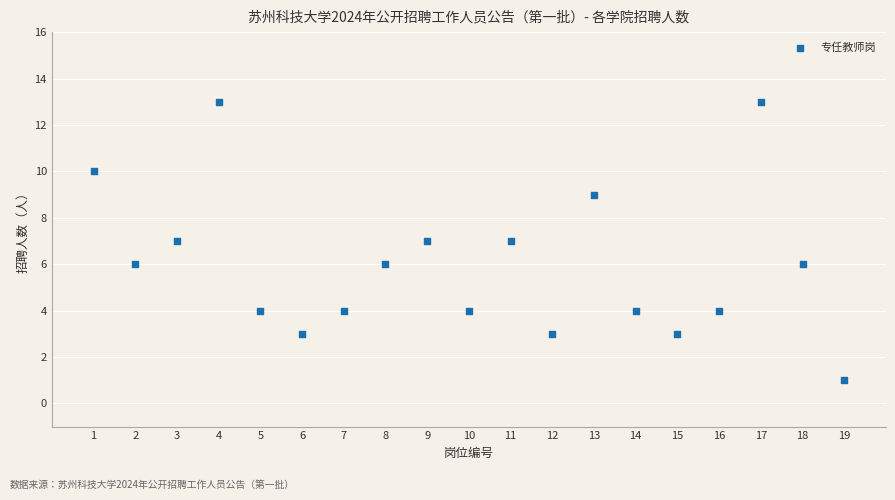

What is the range of X values (max minus min)?

18